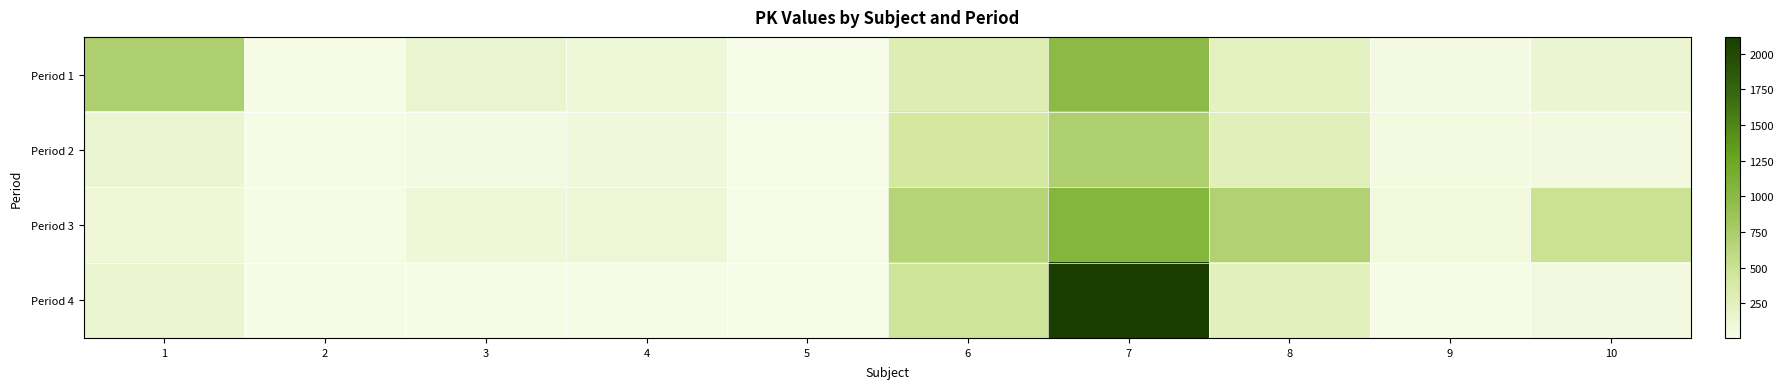

Rank the series by their maximum value, from lowest to highest.

Period 2, Period 1, Period 3, Period 4